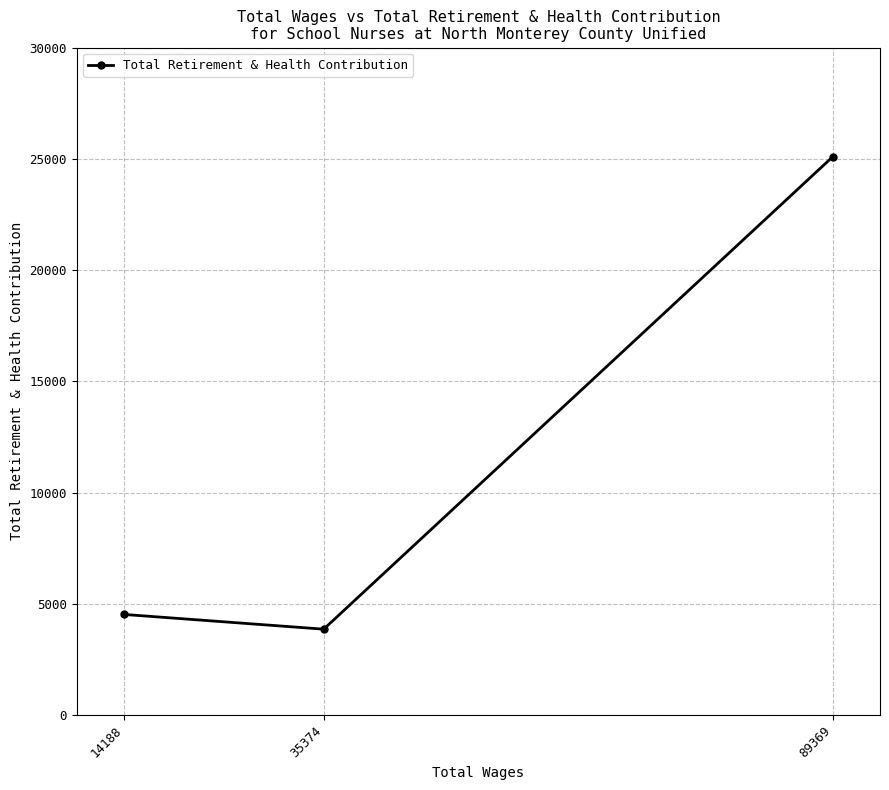

What is the sum of the values at 89369 and 14188?

29626